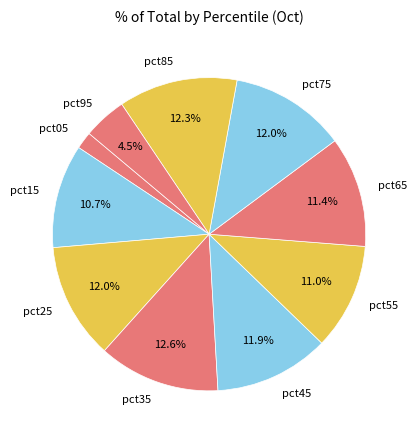

To the nearest percent, what is the average slice percentage?

10%